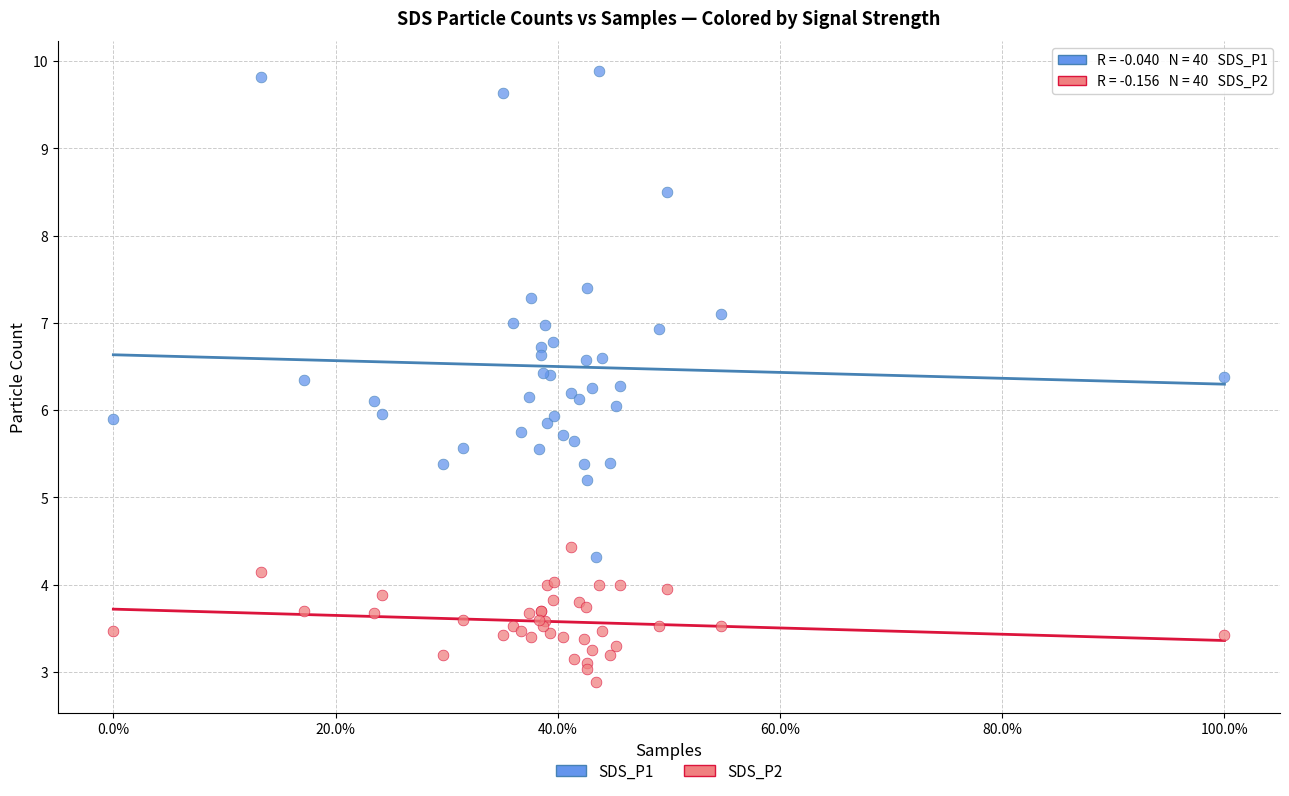

Which series contains the highest Y value?

SDS_P1